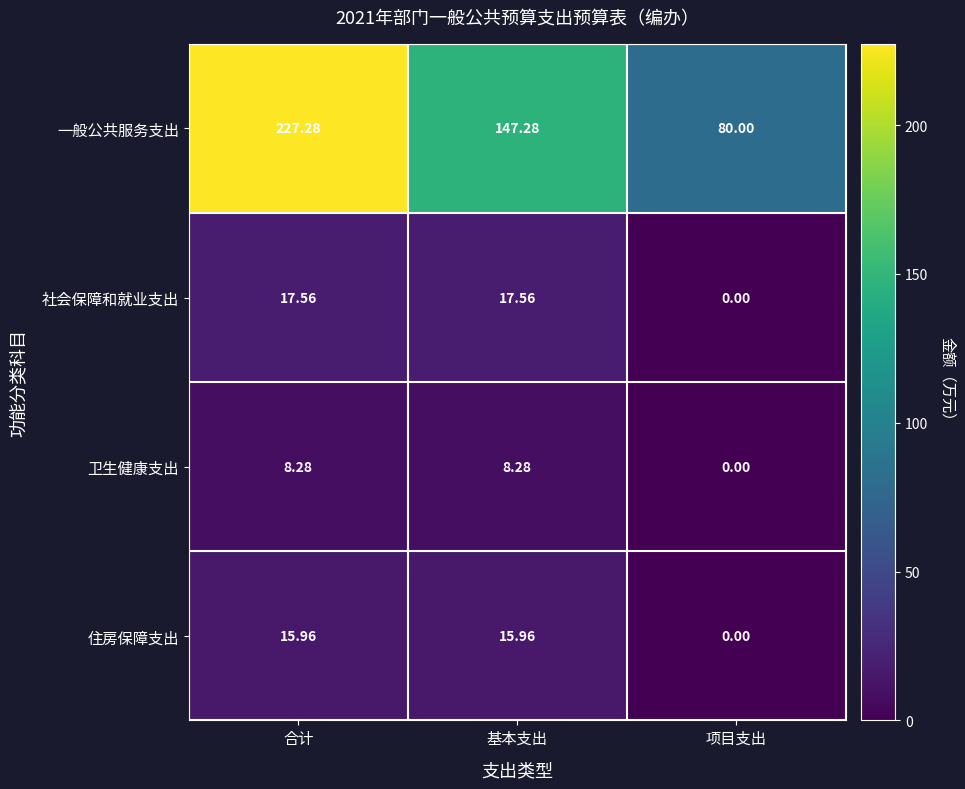

Which series has the widest spread of values?

一般公共服务支出